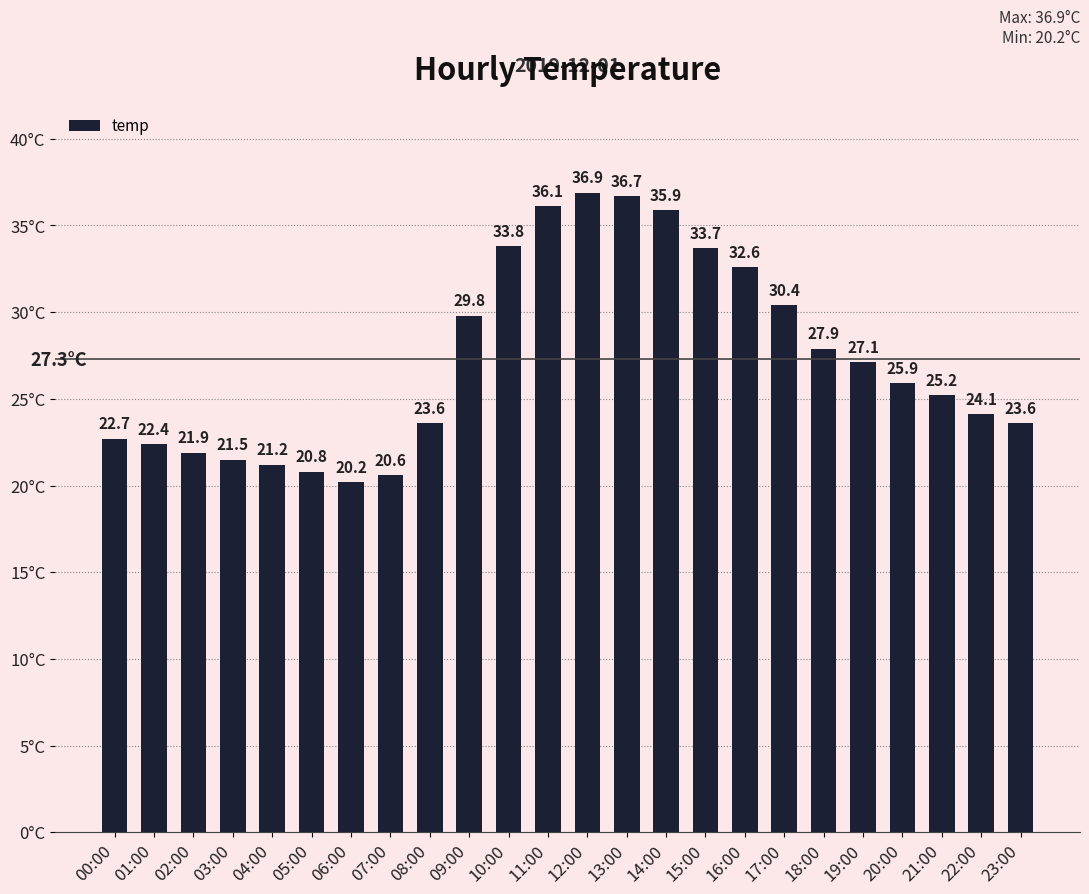

What is the difference between the maximum and minimum values?

16.7